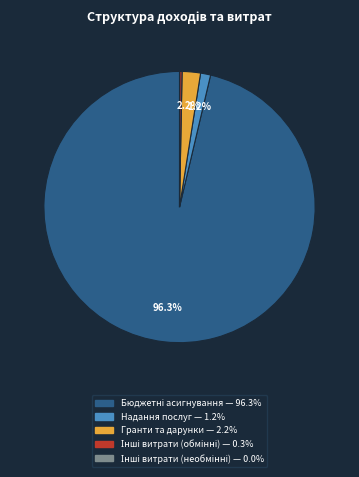

Is there a majority slice in this chart?

Yes